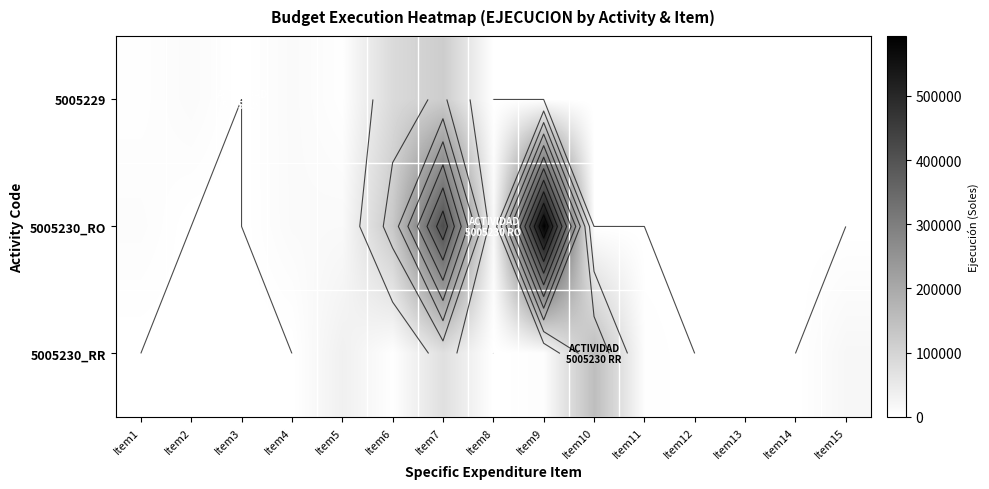

How many categories are shown in the chart?

15